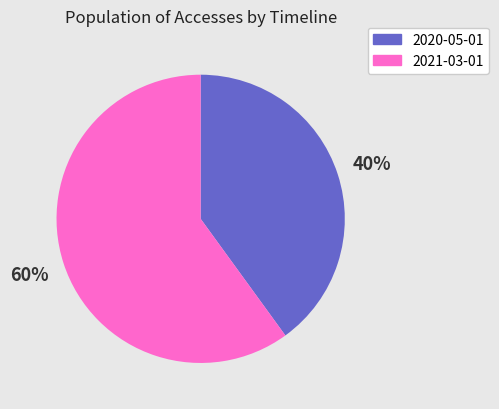

Is the sum of 2021-03-01 and 2020-05-01 greater than half?

Yes